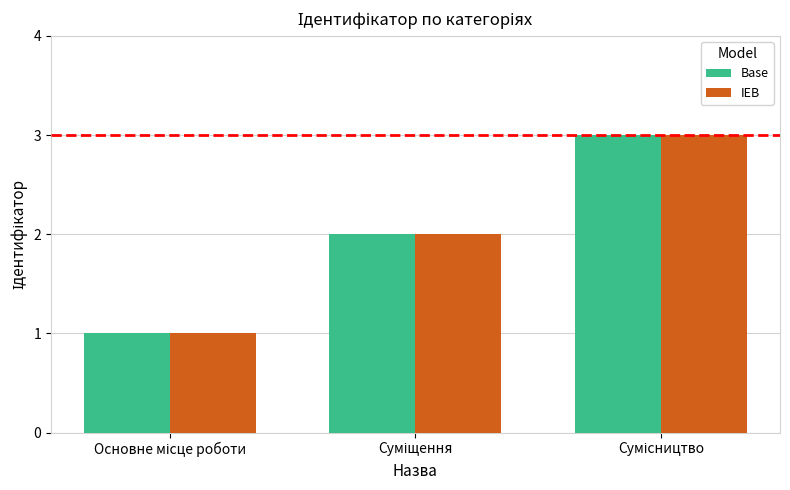

What is the greatest value displayed?

3